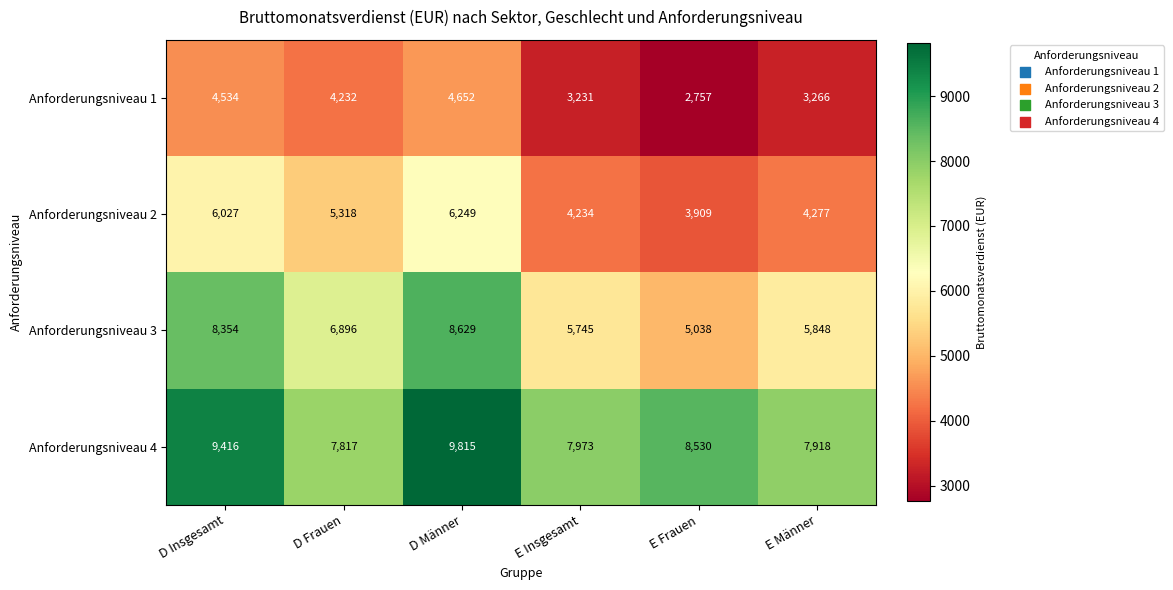

What is the difference between the maximum and minimum values in the Anforderungsniveau 2 series?

2340